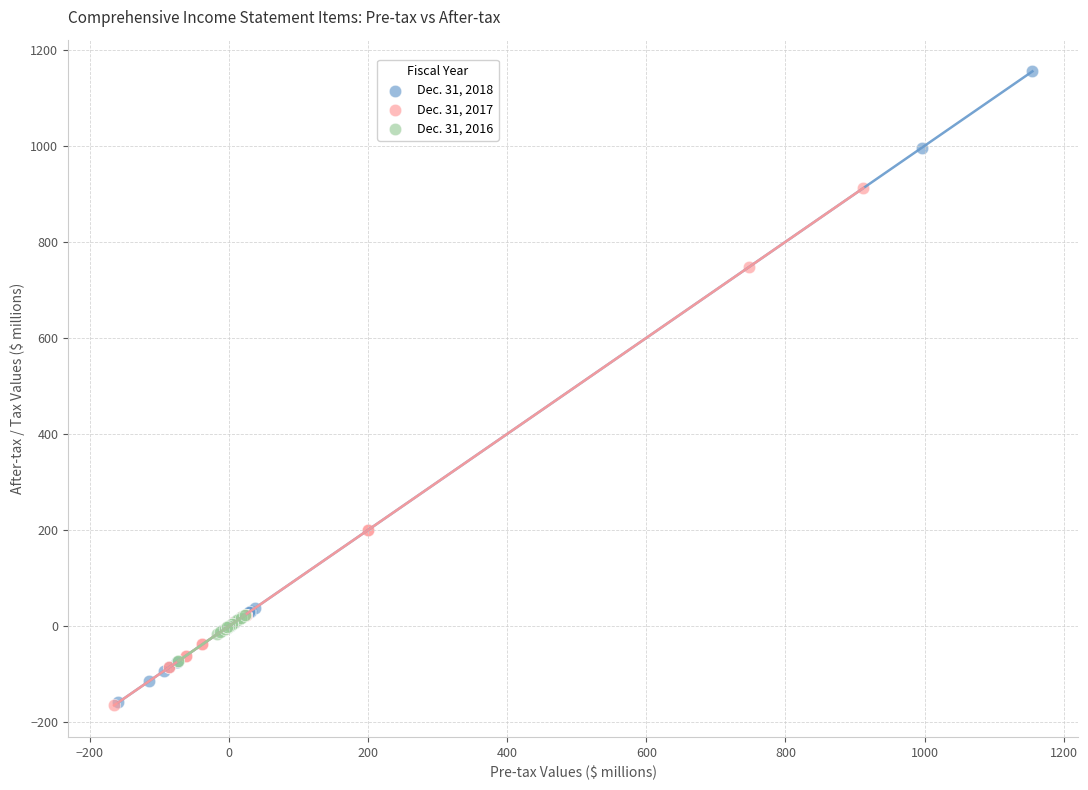

Which series has the largest Y range (max minus min)?

Dec. 31, 2018